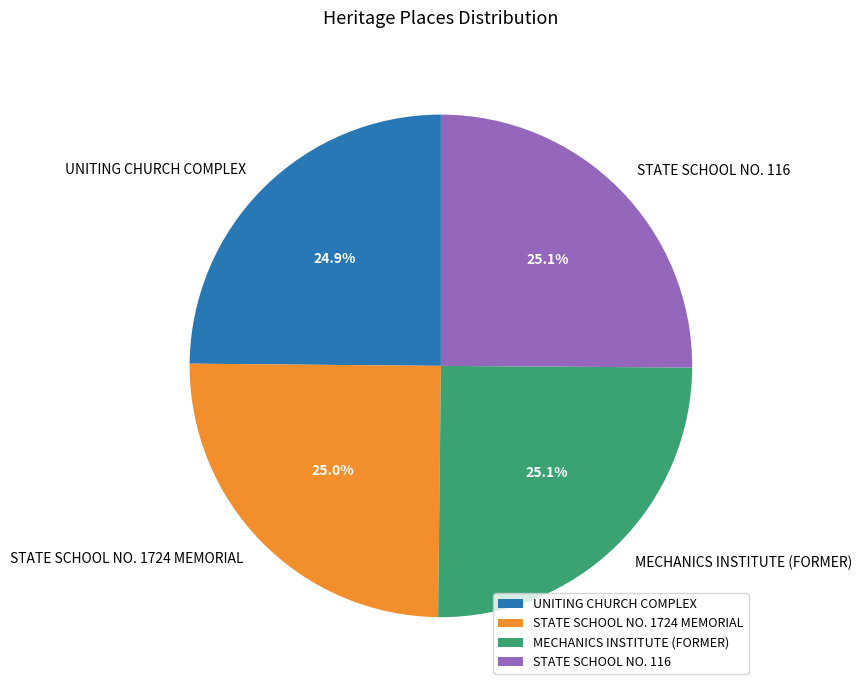

True or false: STATE SCHOOL NO. 116 accounts for 16% of the total.

False